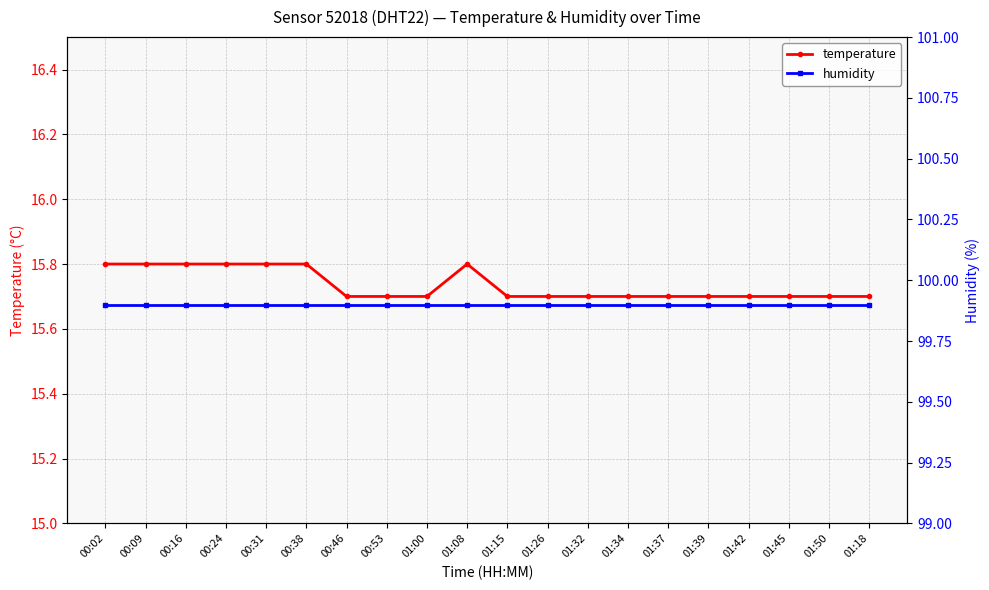

What is the spread (max minus min) of values at 01:50?

84.2